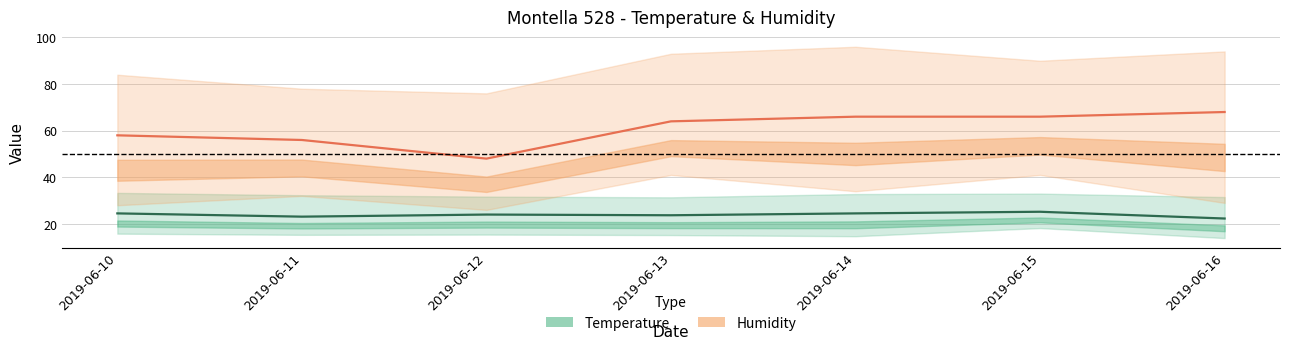

At which category is the sum across all series the highest?

2019-06-15